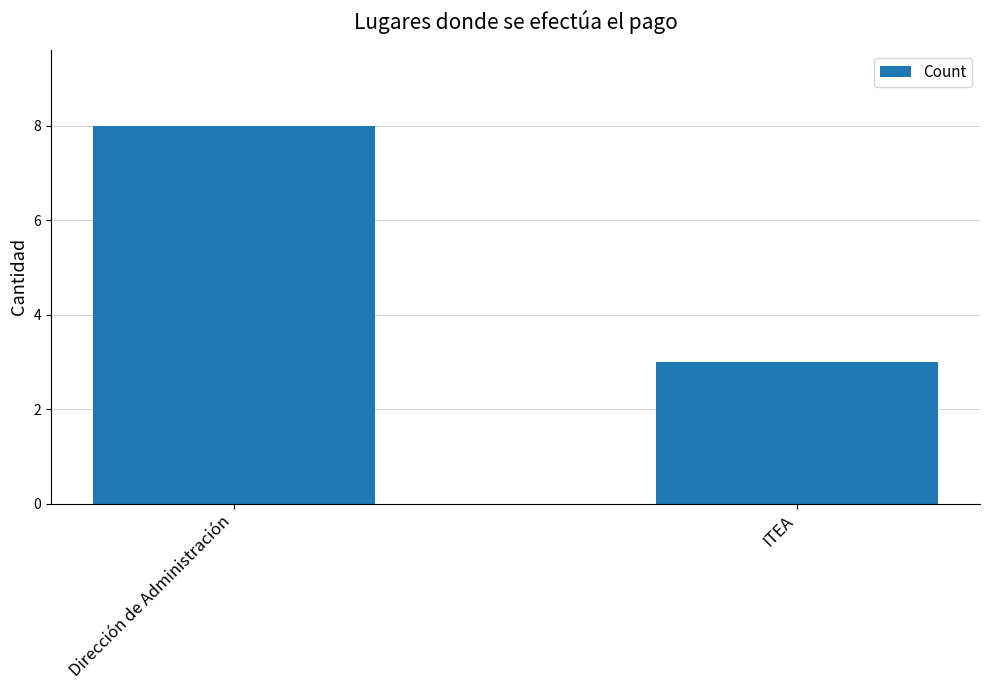

True or false: the data shows 4 at ITEA.

False